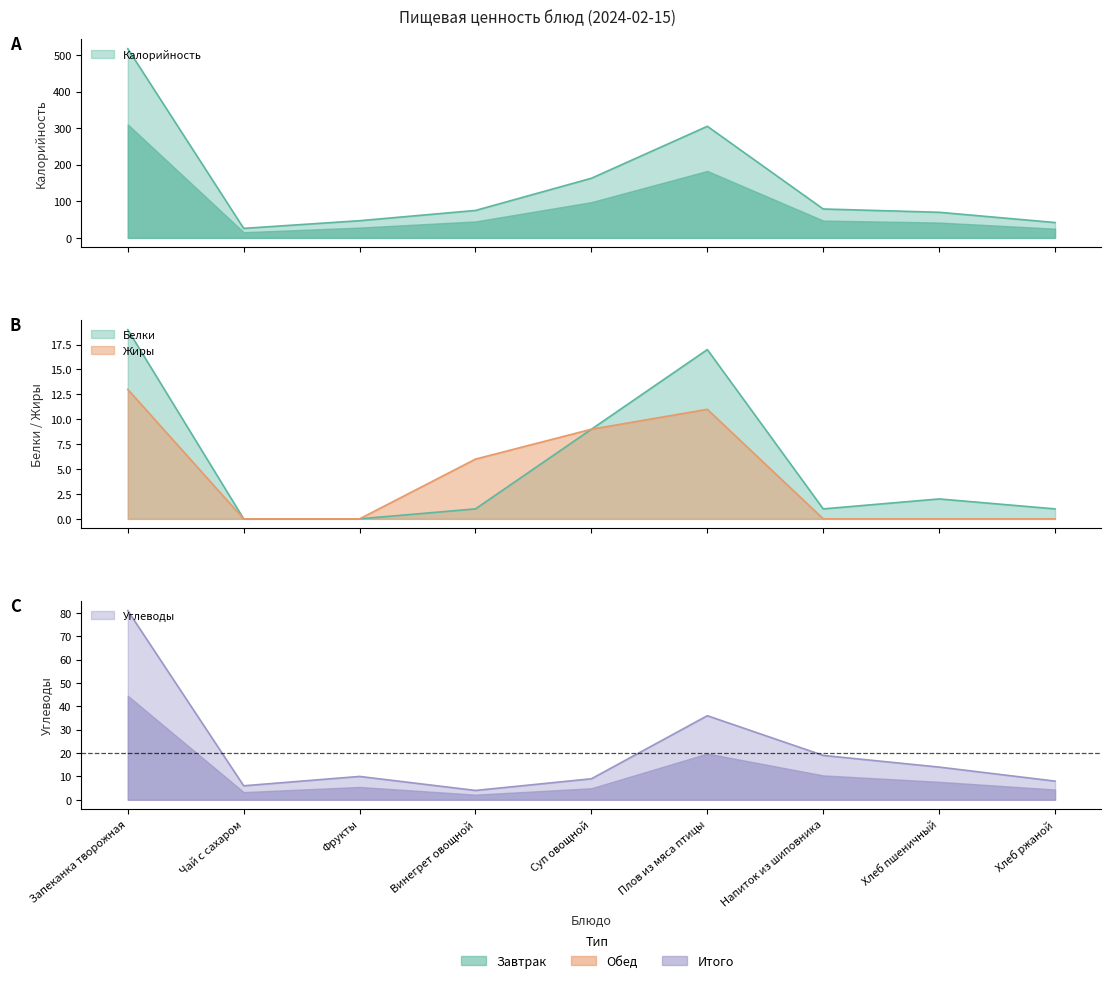

Where does the Углеводы series first go above 10?

Запеканка творожная